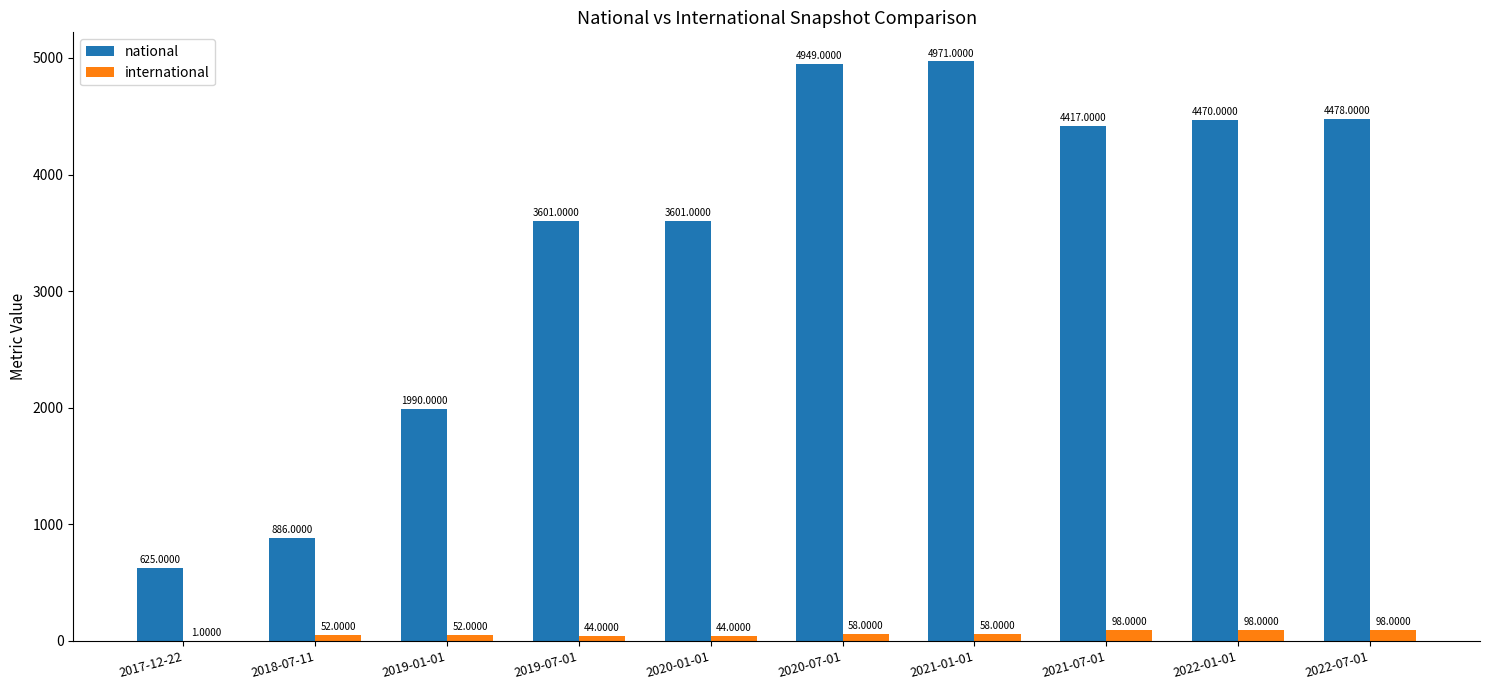

Is the value of international at 2020-01-01 greater than the value of national at 2021-01-01?

No